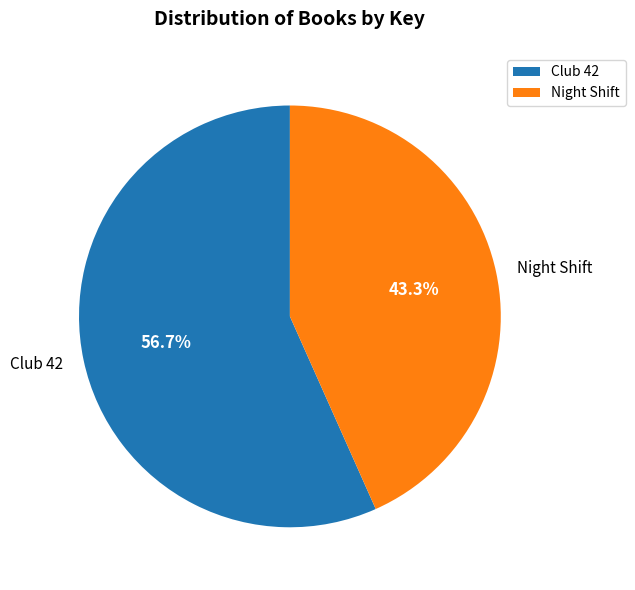

What percentage do Night Shift and Club 42 together represent?

100.0%